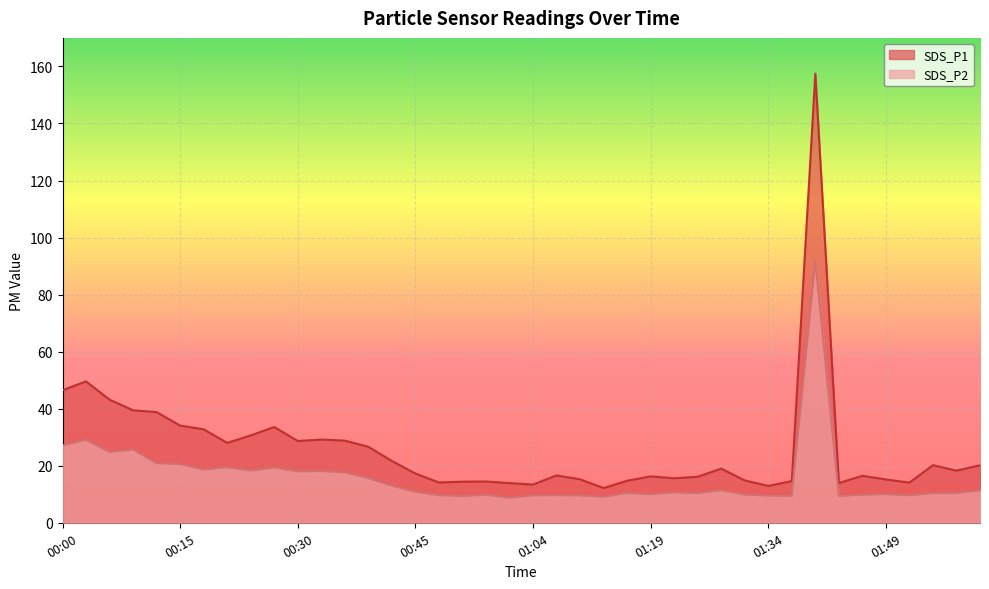

How many data points in SDS_P1 are less than 18?

20